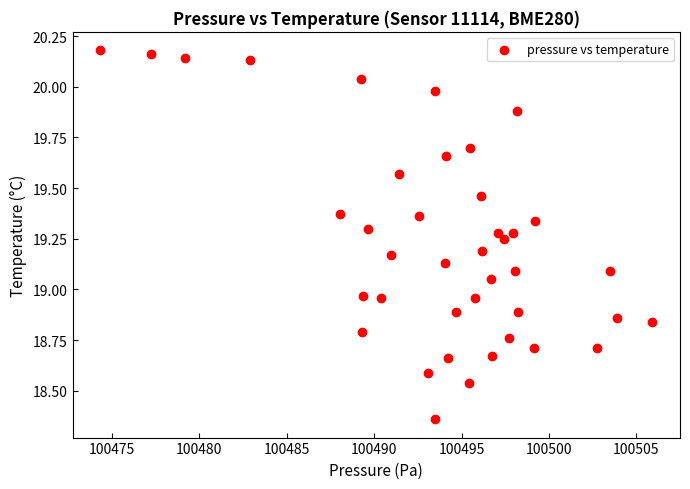

What is the range of Y values (max minus min)?

1.8